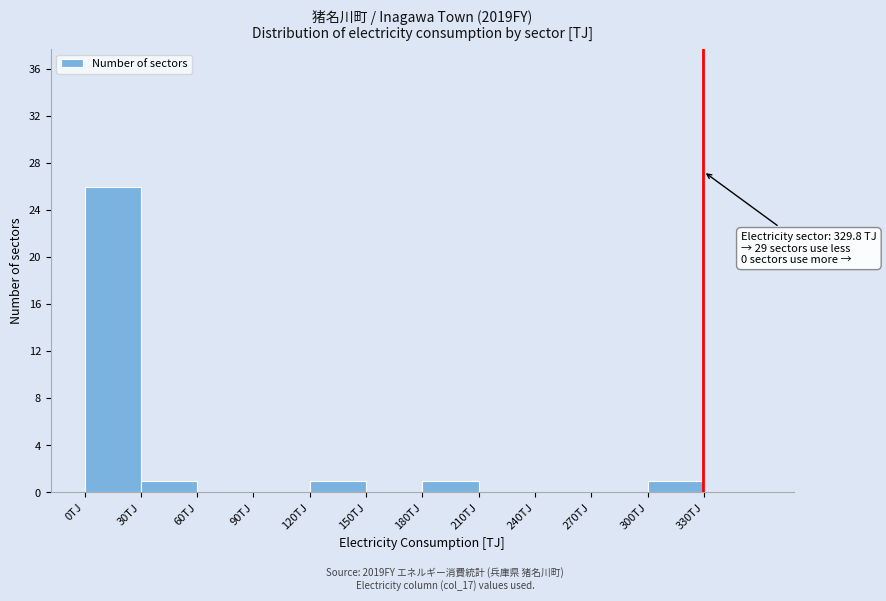

Over which range of the x-axis is the bar tallest?

0 to 30